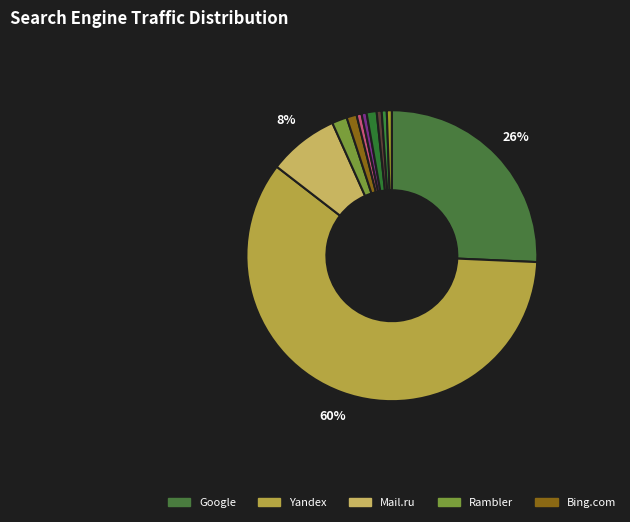

How many slices are in this pie chart?

11